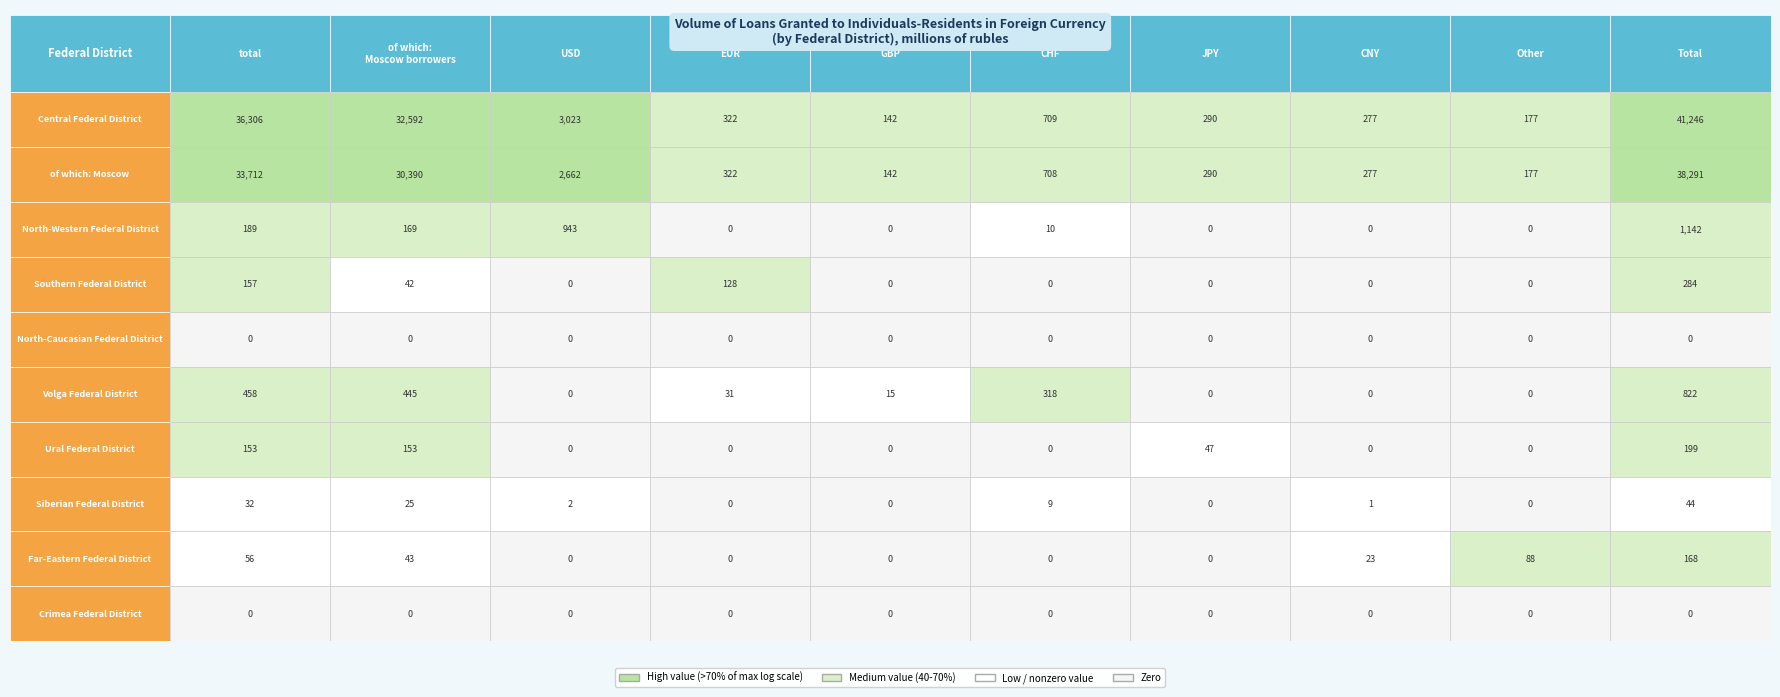

What is the approximate value of Far-Eastern Federal District at Far-Eastern Federal District?

88